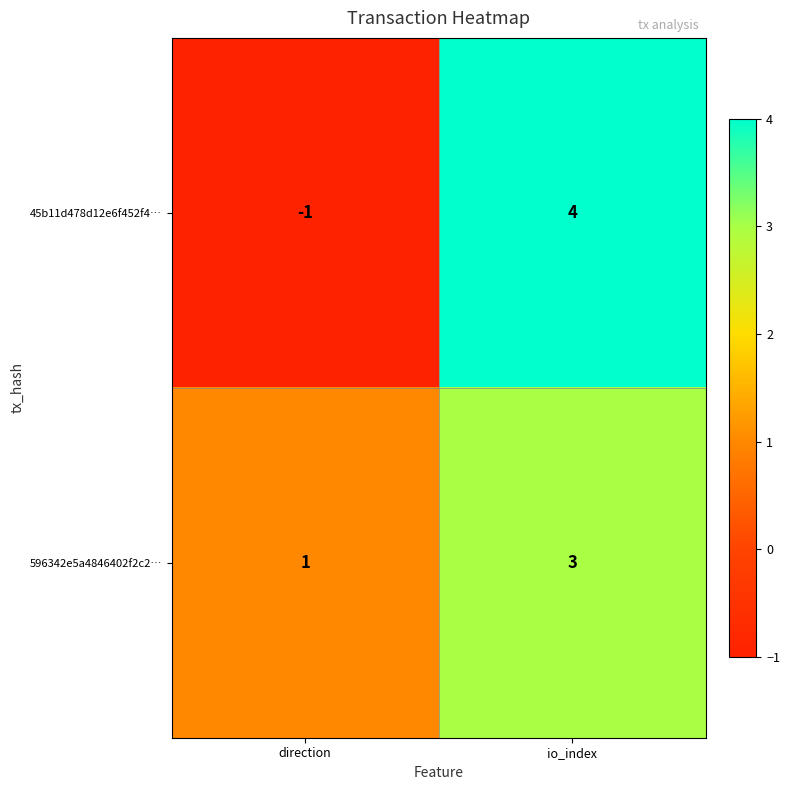

What is the sum of all 596342e5a4846402f2c2… values?

4